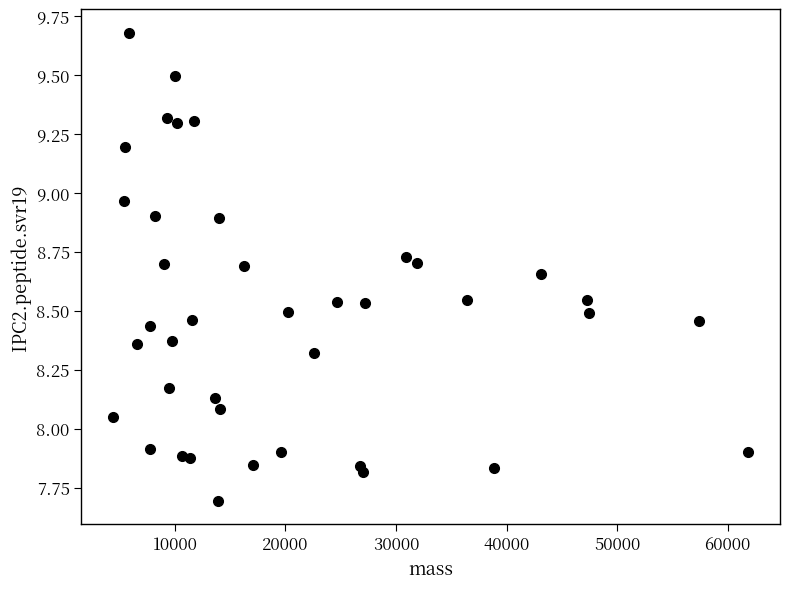

What is the range of X values (max minus min)?

57440.2